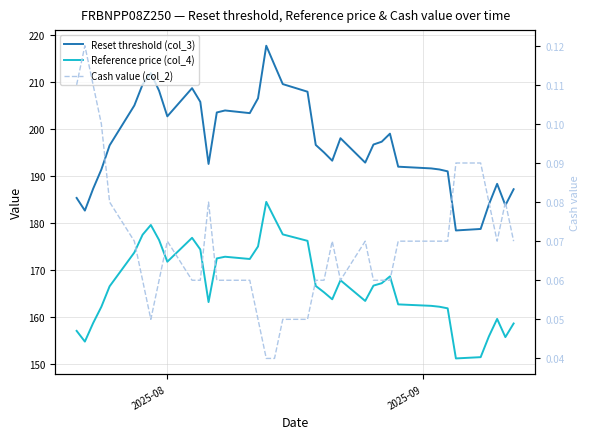

True or false: Reference price (col_4) and Reset threshold (col_3) cross at least once.

False